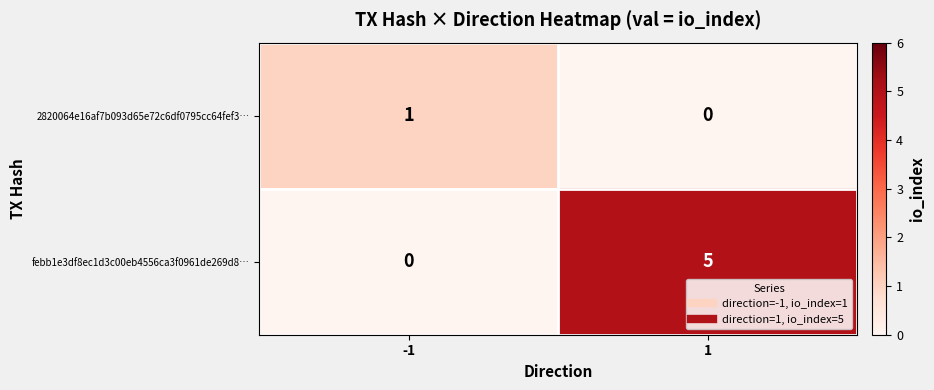

At how many categories does at least one series exceed 3?

1